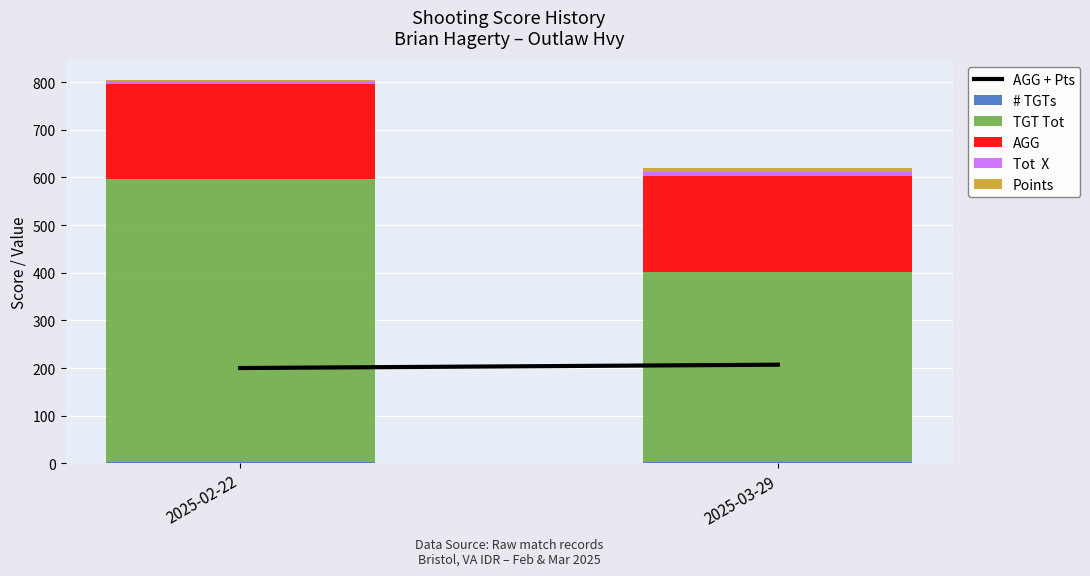

At which category is the sum across all series the highest?

2025-02-22